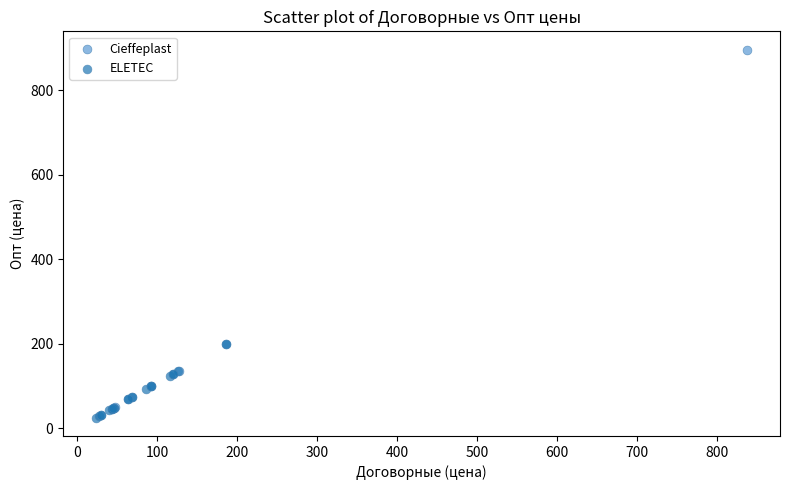

Which series has the widest spread of Y values?

Cieffeplast